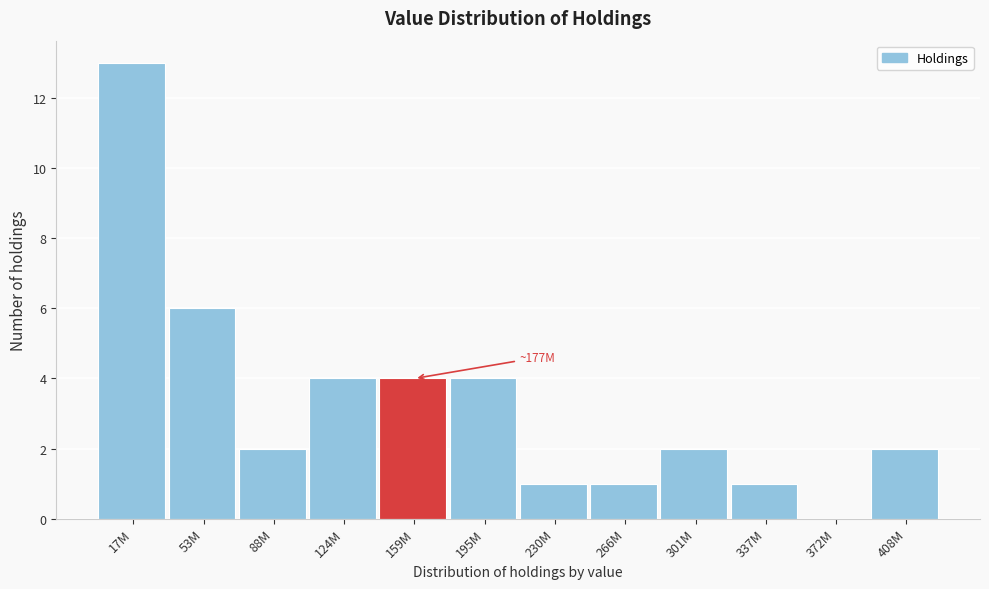

Reading right to left, list all the values displayed in this chart.

408M=2	372M=0	337M=1	301M=2	266M=1	230M=1	195M=4	159M=4	124M=4	88M=2	53M=6	17M=13